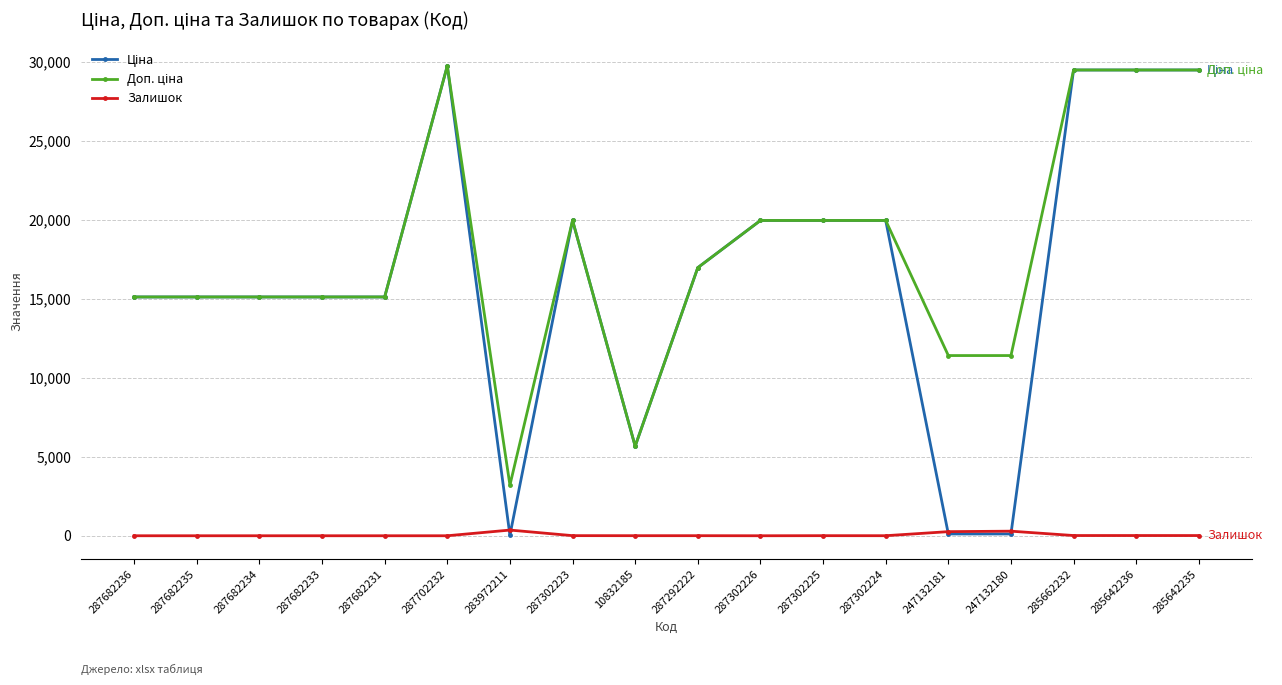

Is it true that Залишок equals 13.0 at 285642235?

True